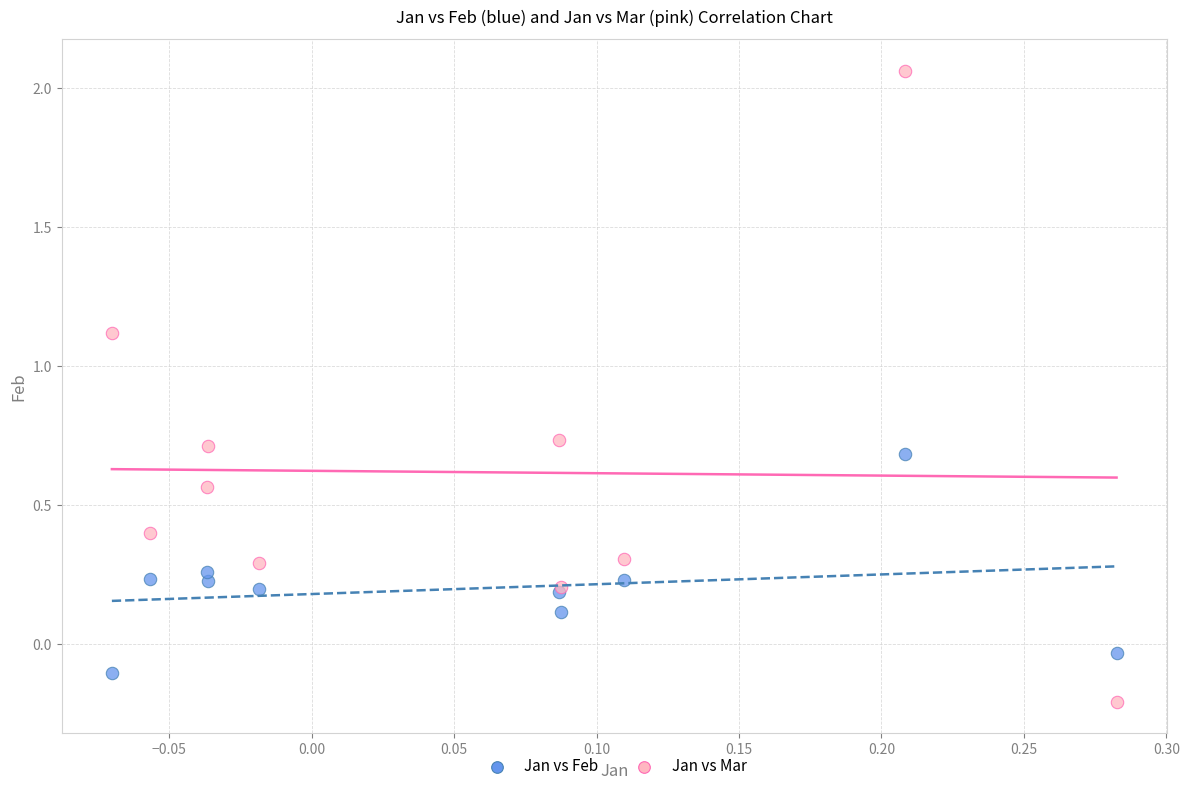

What is the X range (max minus min) for the scatter plot?

0.4